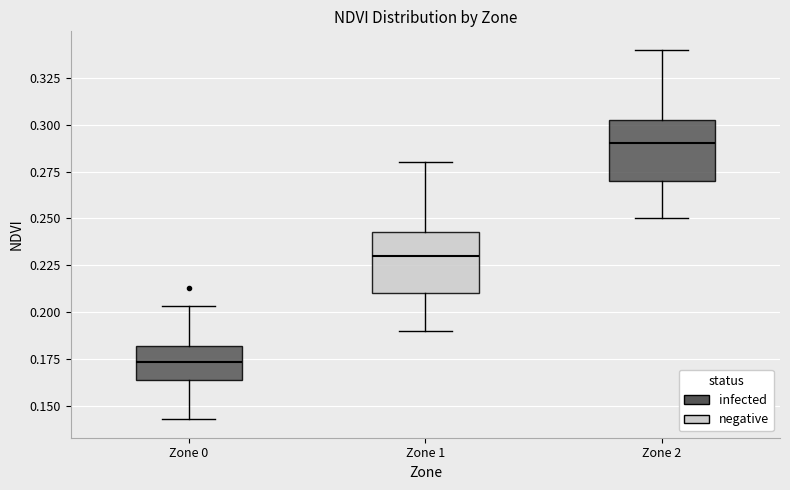

Reading left to right, transcribe this box plot: for each box, give where its median line is, the range the box spans, and where its two whiskers end, as read against the y-axis. The values are not printed on the chart, so give them approximately, as read against the axis.

Zone 0: median 0.175, box 0.165 to 0.180, whiskers 0.145 to 0.205
Zone 1: median 0.230, box 0.210 to 0.245, whiskers 0.190 to 0.280
Zone 2: median 0.290, box 0.270 to 0.305, whiskers 0.250 to 0.340